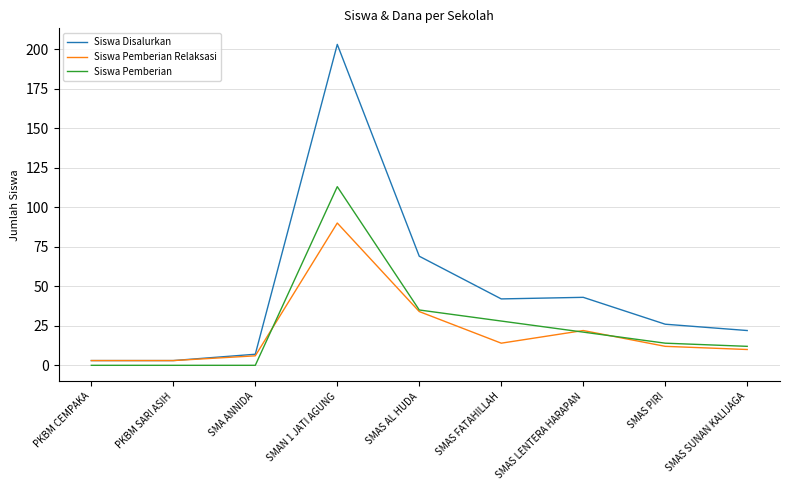

The Siswa Disalurkan series shows 16 at SMAS FATAHILLAH. True or false?

False